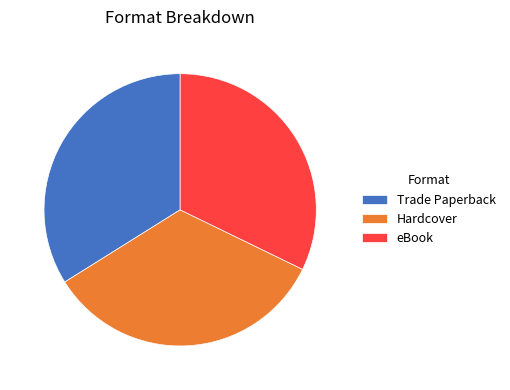

What is the smallest slice in the pie chart?

eBook